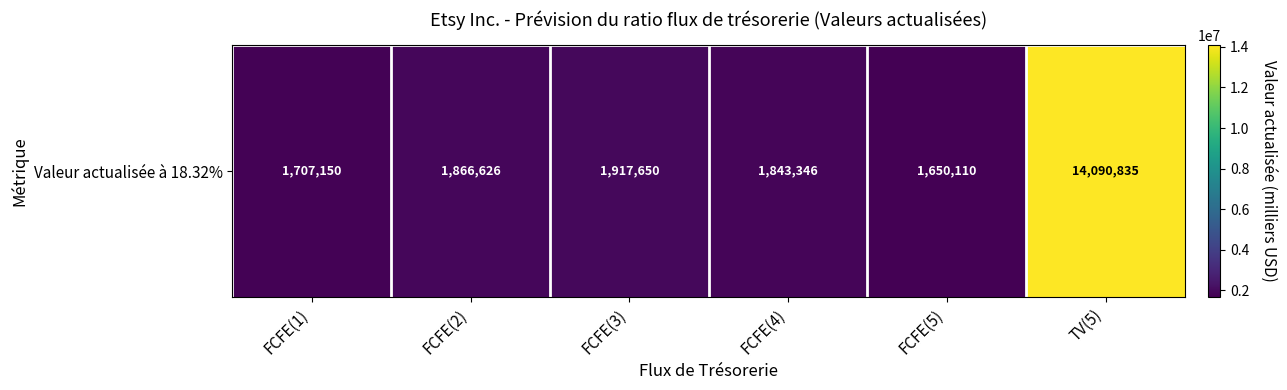

What is the change in value from FCFE(1) to FCFE(3)?

+210500